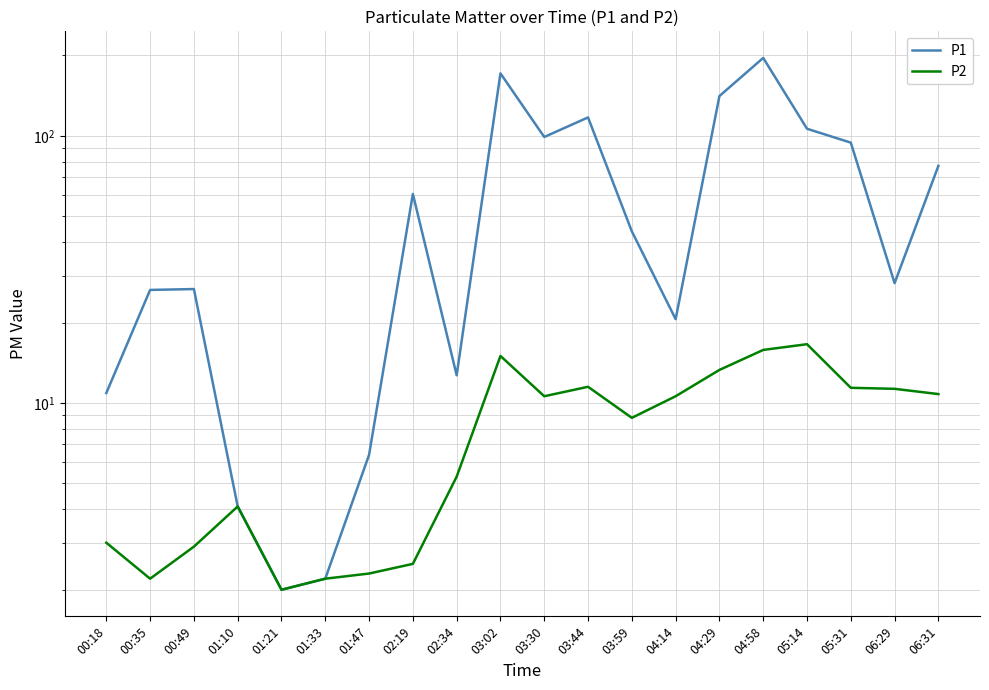

At which label does P2 first exceed 10?

03:02